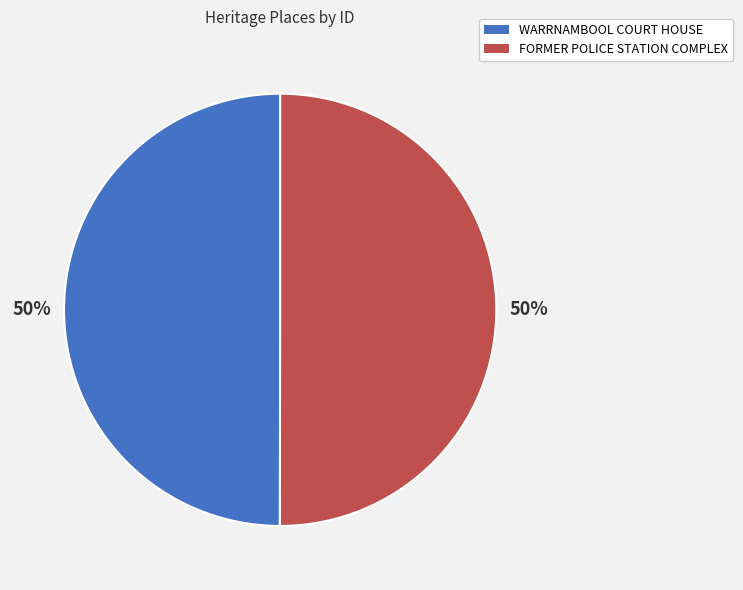

Approximately how many times larger is the value at FORMER POLICE STATION COMPLEX compared to WARRNAMBOOL COURT HOUSE?

1.0